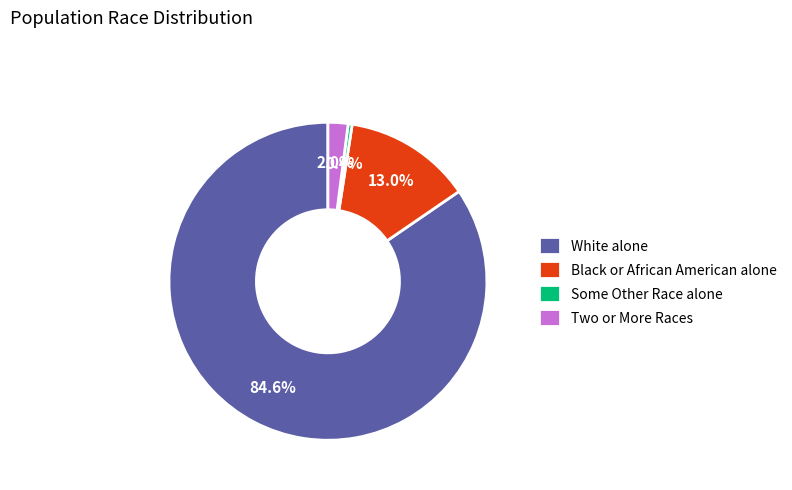

Combined, do Black or African American alone and Two or More Races account for over 50%?

No